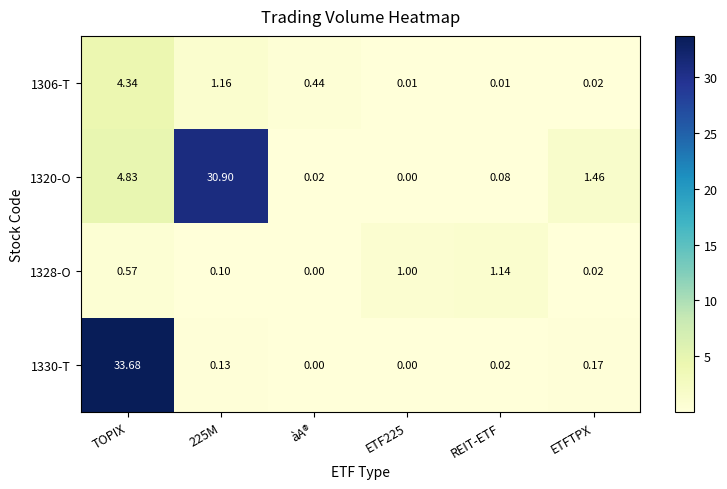

Where is 1330-T nearest to the value 16?

ETFTPX